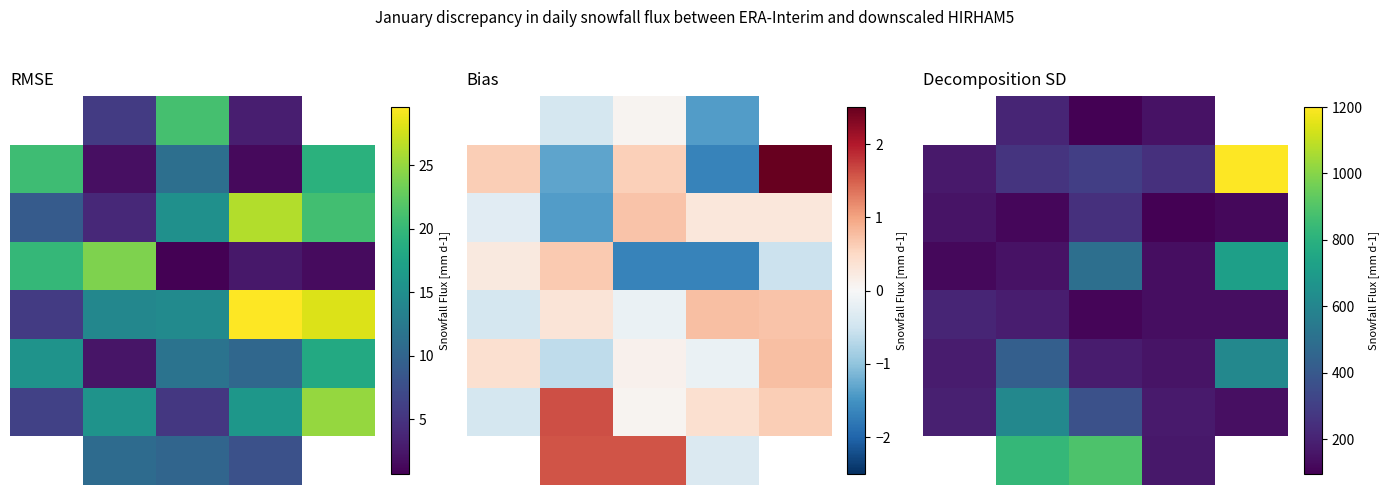

At how many categories does at least one series exceed 690?

3